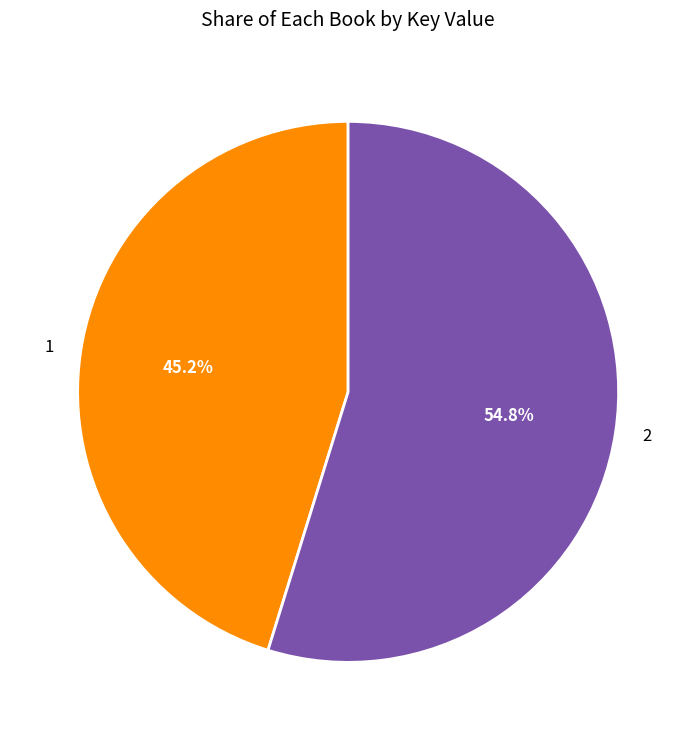

How many segments does this pie chart have?

2